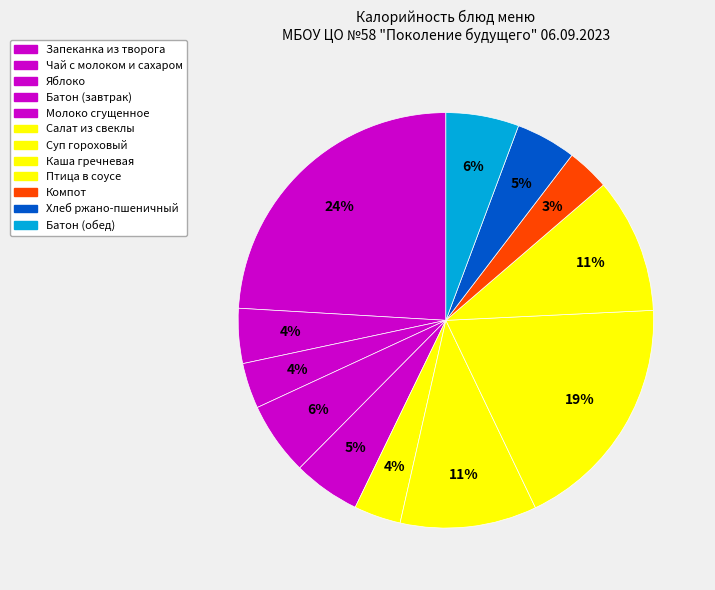

Is there any slice that represents more than half of the pie?

No